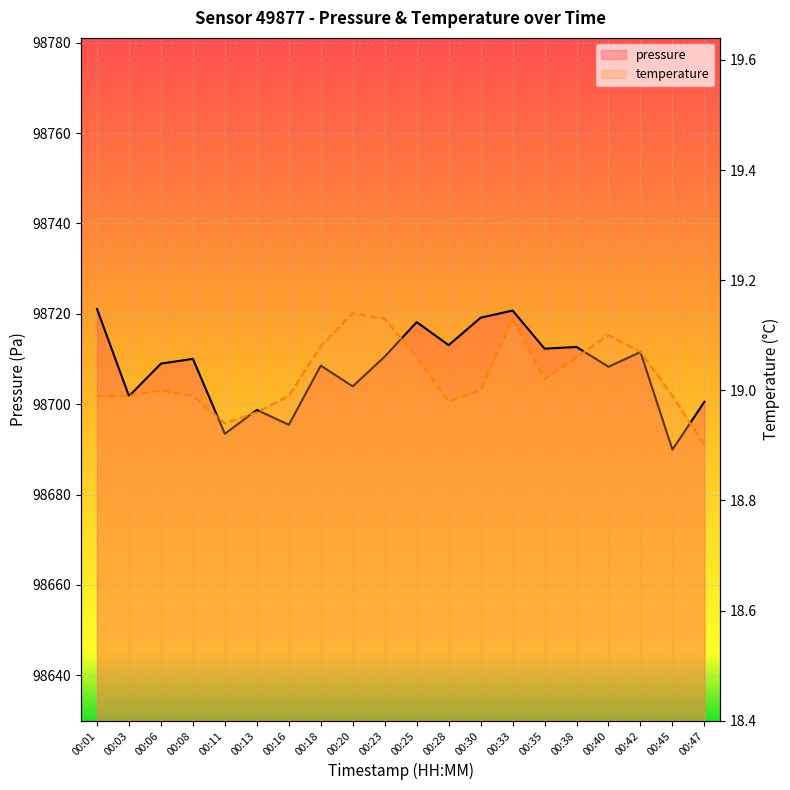

Which series has the largest range (max minus min)?

pressure